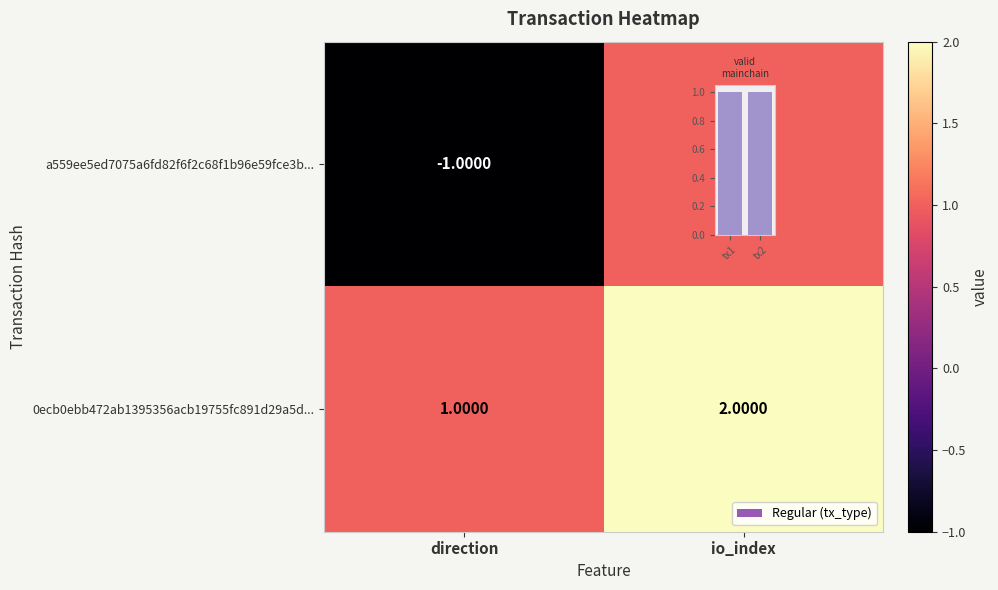

What is the minimum value shown in the chart?

-1